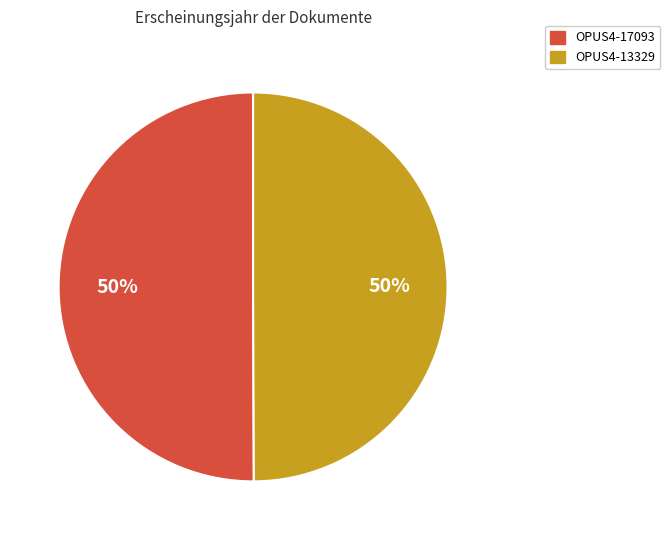

True or false: OPUS4-13329 accounts for 50% of the total.

True